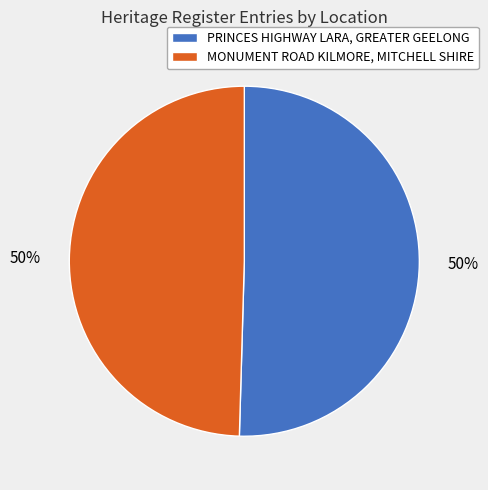

To the nearest percent, what is the average slice percentage?

50%